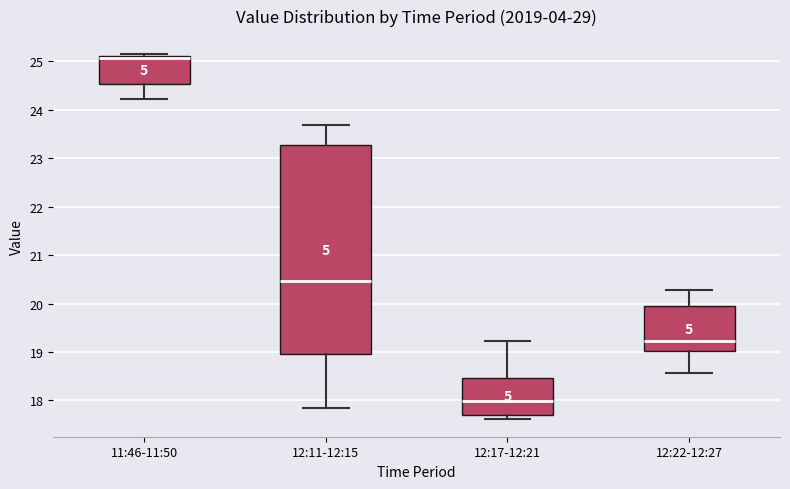

Reading left to right, transcribe this box plot: for each box, give where its median line is, the range the box spans, and where its two whiskers end, as read against the y-axis. The values are not printed on the chart, so give them approximately, as read against the axis.

11:46-11:50: median 25.1 (just below the box's upper edge), box 24.5 to 25.1, whiskers 24.2 to 25.1 (just above the box's upper edge)
12:11-12:15: median 20.5, box 19.0 to 23.3, whiskers 17.8 to 23.7
12:17-12:21: median 18.0, box 17.7 to 18.5, whiskers 17.6 to 19.2
12:22-12:27: median 19.2, box 19.0 to 20.0, whiskers 18.6 to 20.3